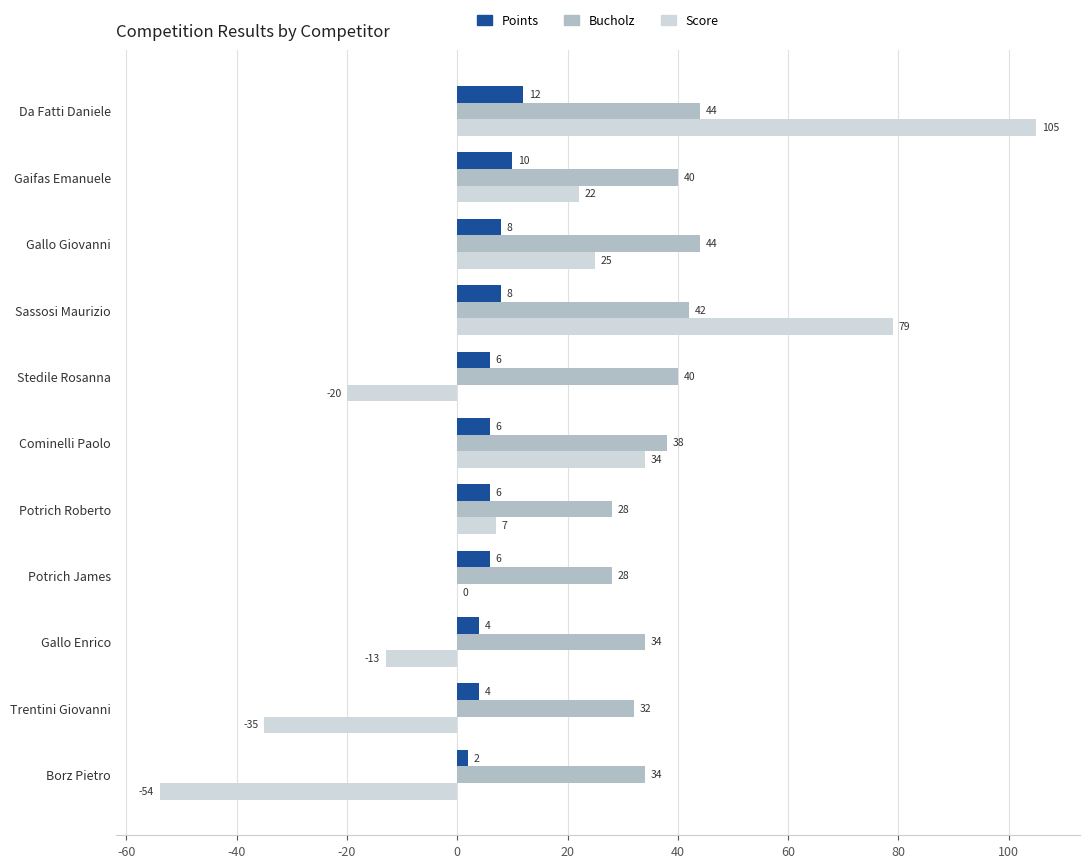

Is the value of Score at Borz Pietro greater than the value of Bucholz at Gallo Giovanni?

No